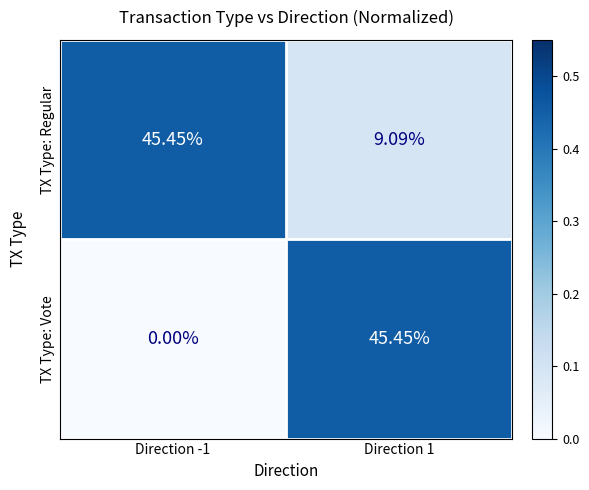

Rank the series at Direction 1 from highest to lowest value.

TX Type: Vote, TX Type: Regular